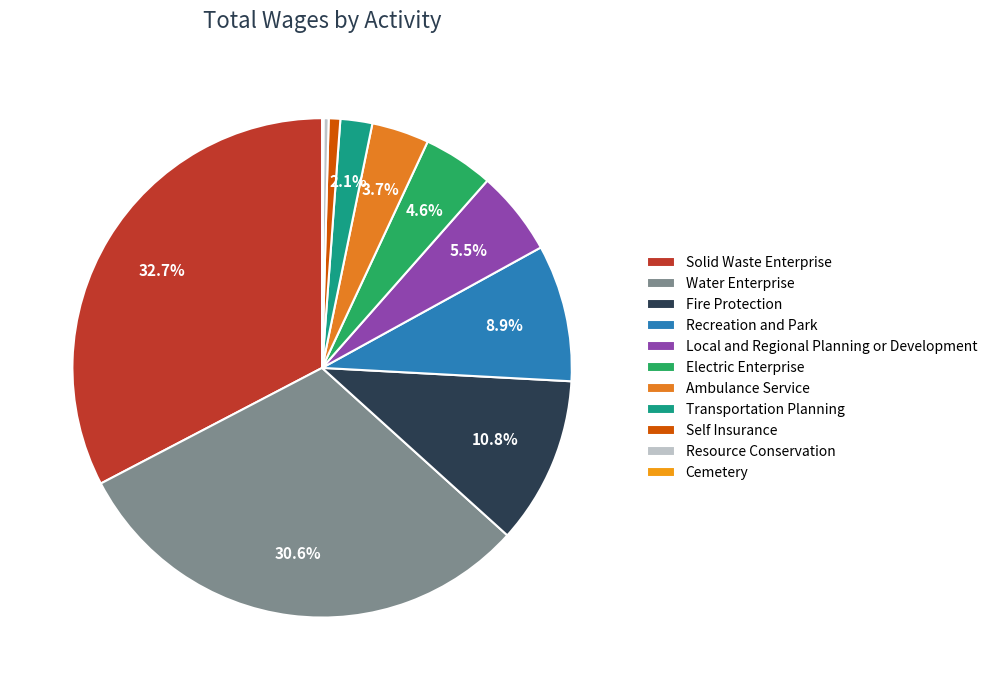

Combined, do Ambulance Service and Recreation and Park account for over 50%?

No